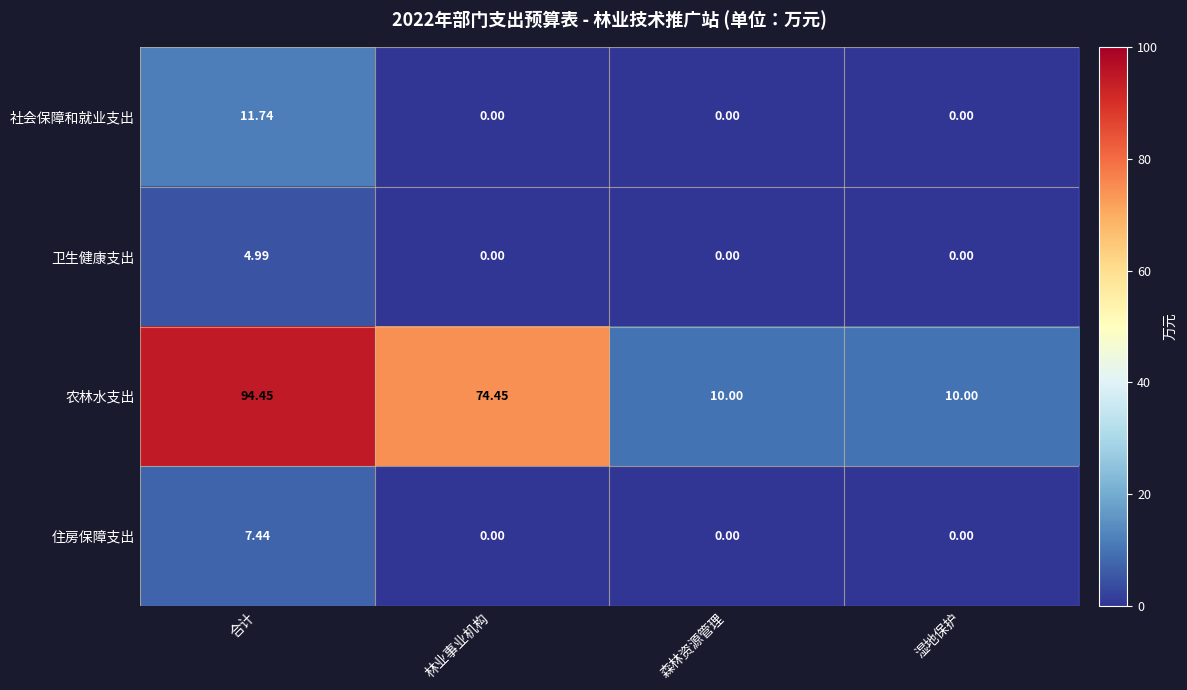

Which series has the largest total across all categories?

农林水支出